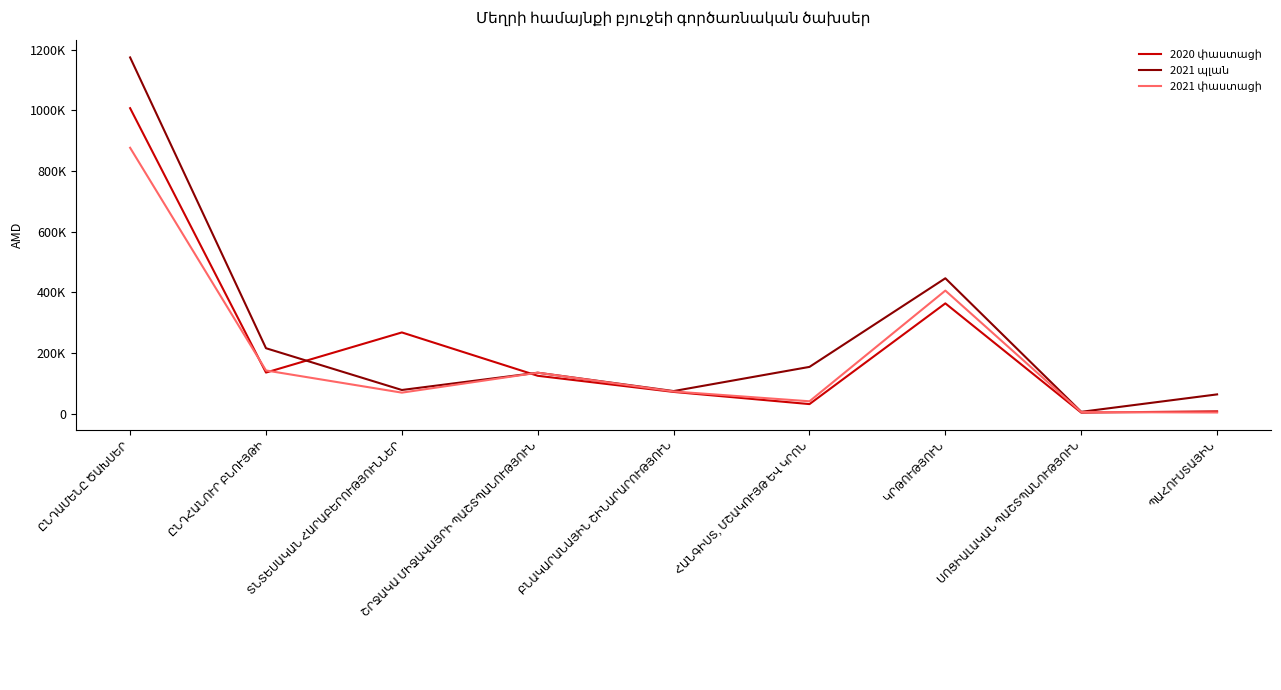

Is it true that 2021 պլան equals 109254.6 at ՊԱՀՈՒՍՏԱՅԻՆ?

False